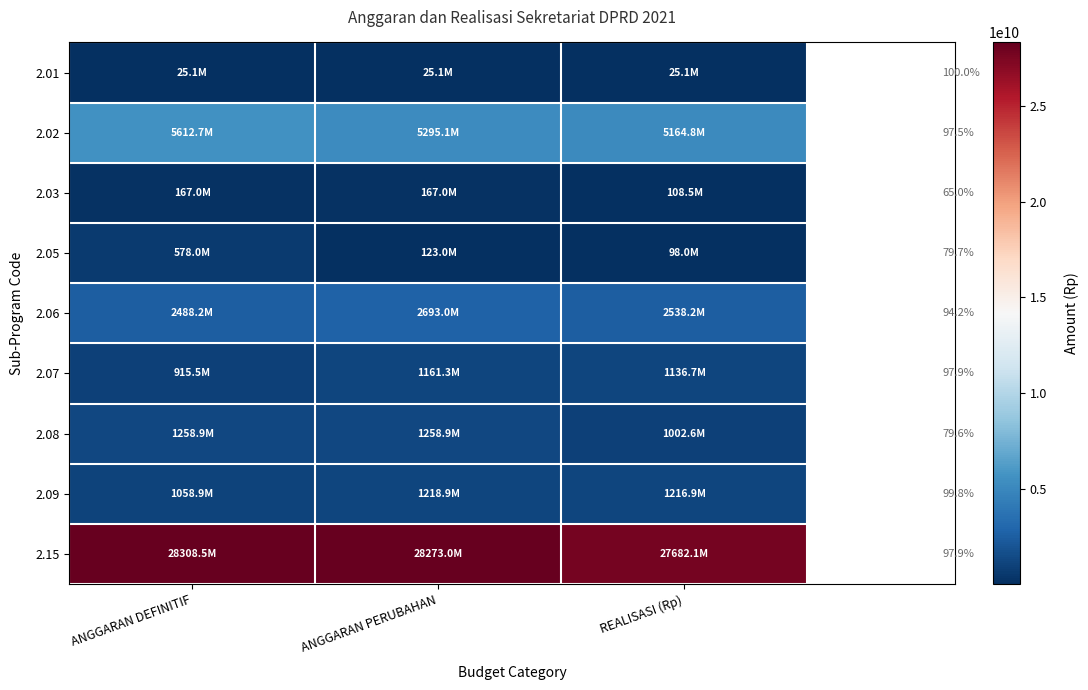

Rank the series at ANGGARAN DEFINITIF from lowest to highest value.

2.01, 2.03, 2.05, 2.07, 2.09, 2.08, 2.06, 2.02, 2.15